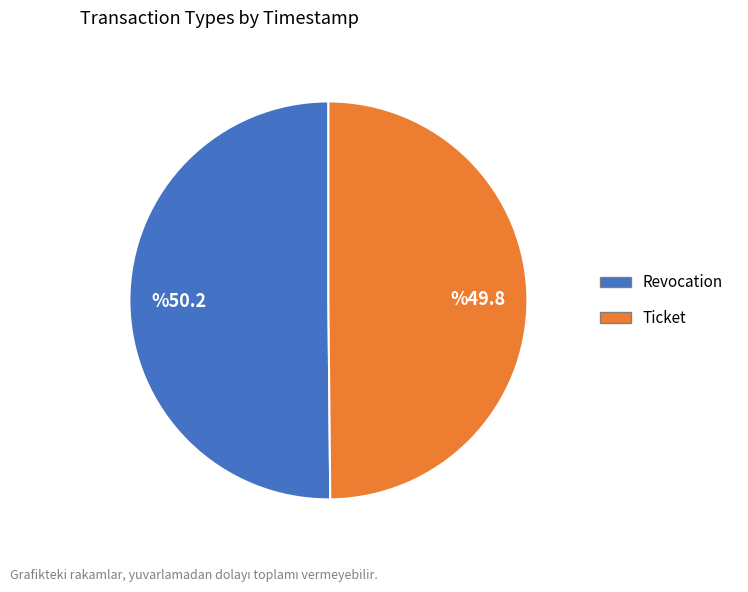

The Revocation slice represents 50% of the pie. True or false?

True